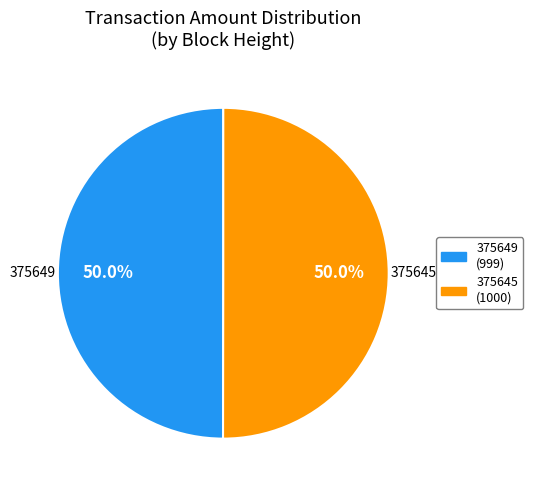

How many slices are in this pie chart?

2